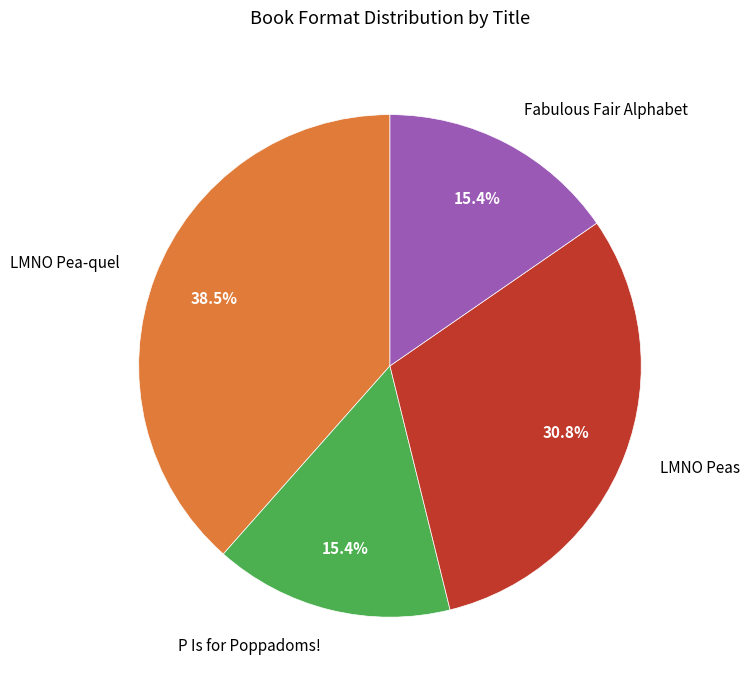

Count the number of slices in the pie.

4